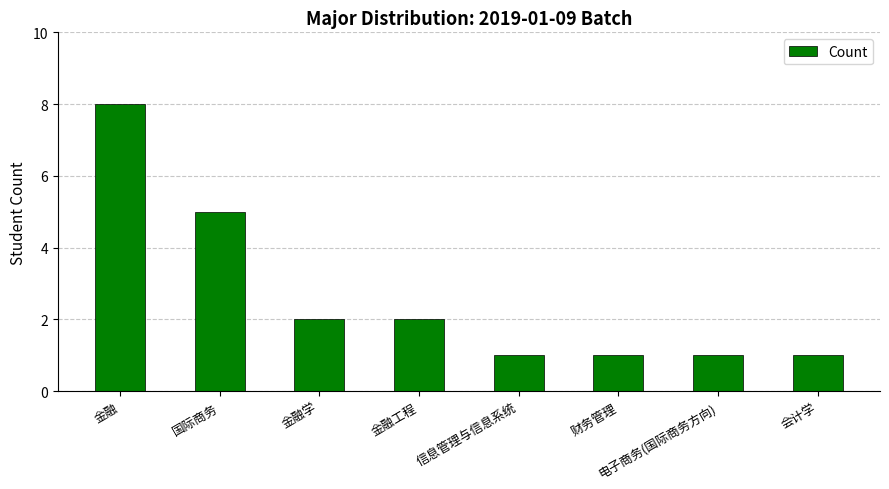

Between 财务管理 and 金融, which is larger?

金融